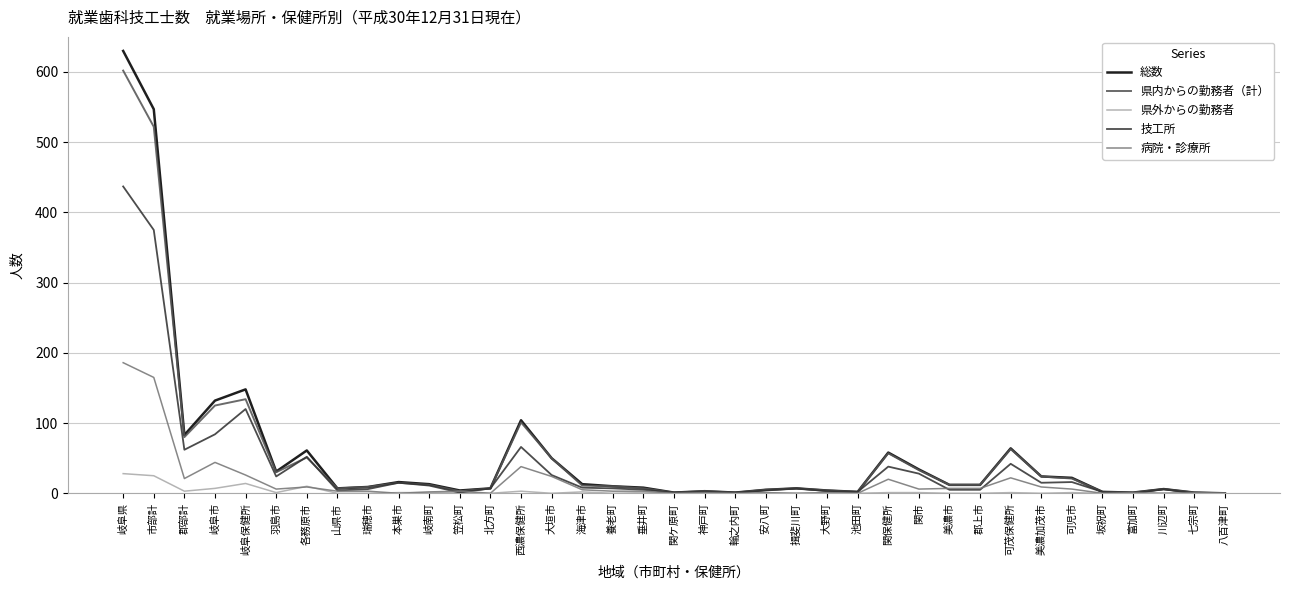

True or false: 総数 has more than 1 interior local peaks.

True